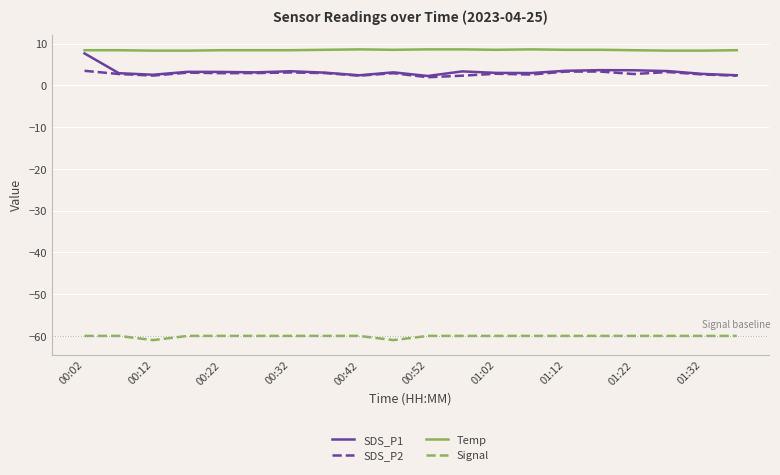

What is the lowest value of the Signal series?

-61.0